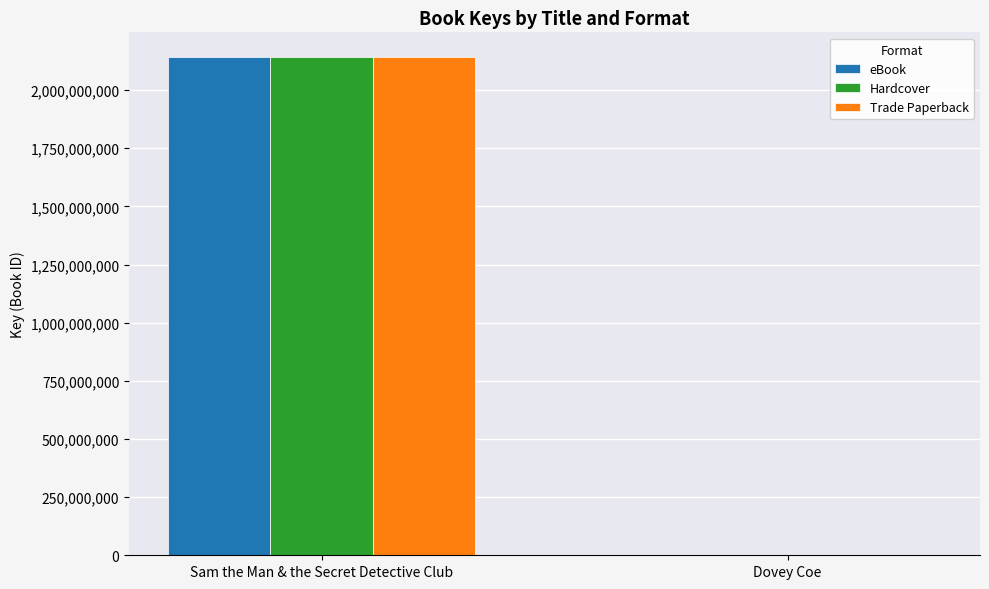

What is the approximate value of Trade Paperback at Sam the Man & the Secret Detective Club, to the nearest 10?

2141460920